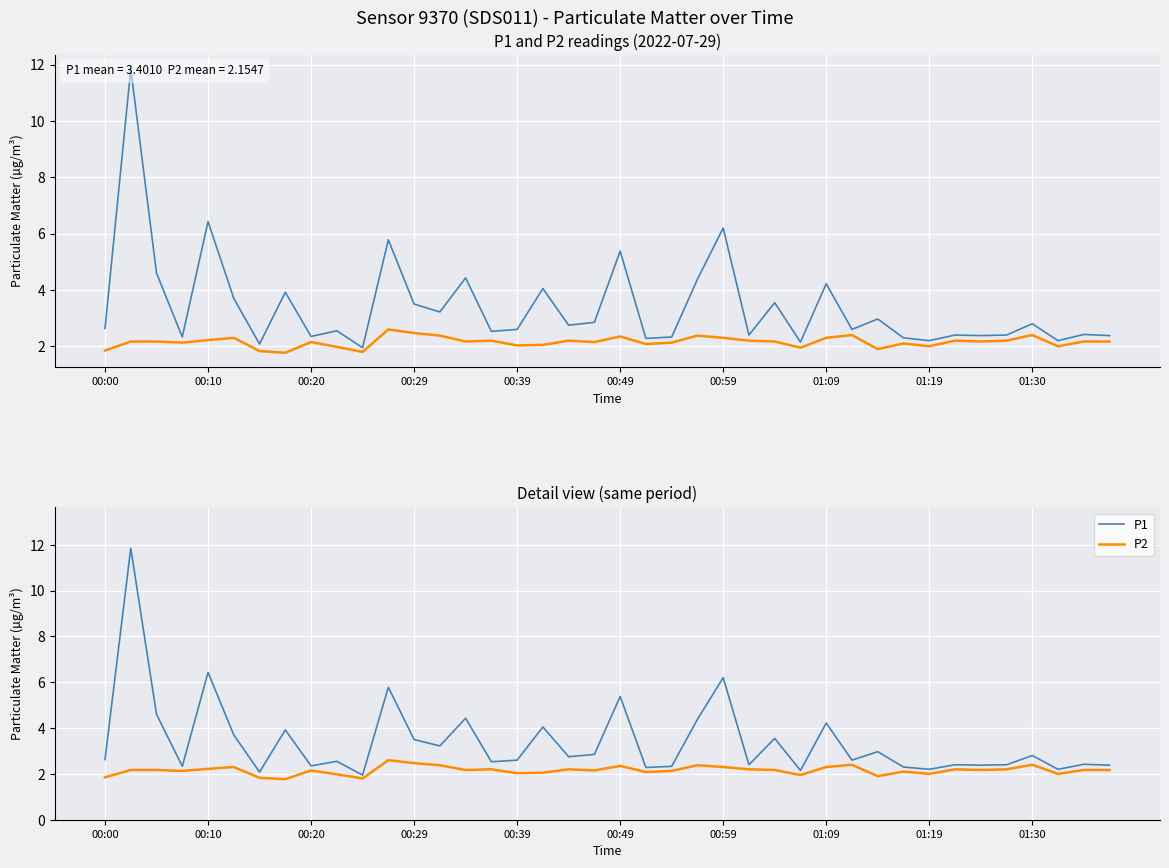

What is the sum of all P1 values?

136.0